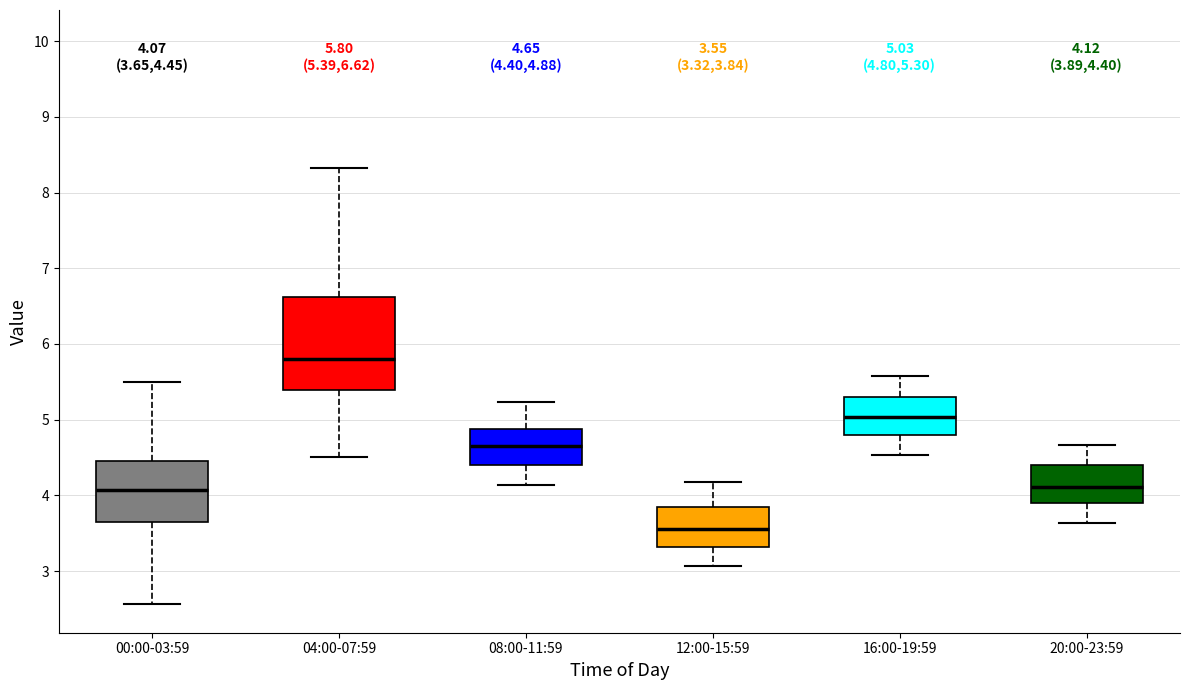

Which box's median line is the lowest?

12:00-15:59